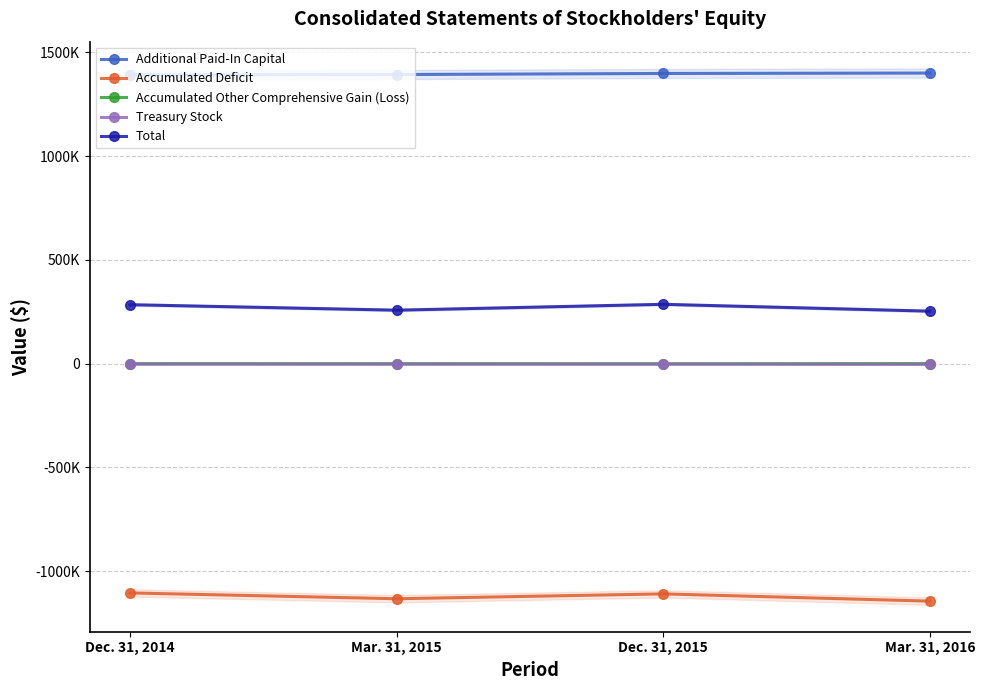

What is the average value of the Accumulated Other Comprehensive Gain (Loss) series?

10